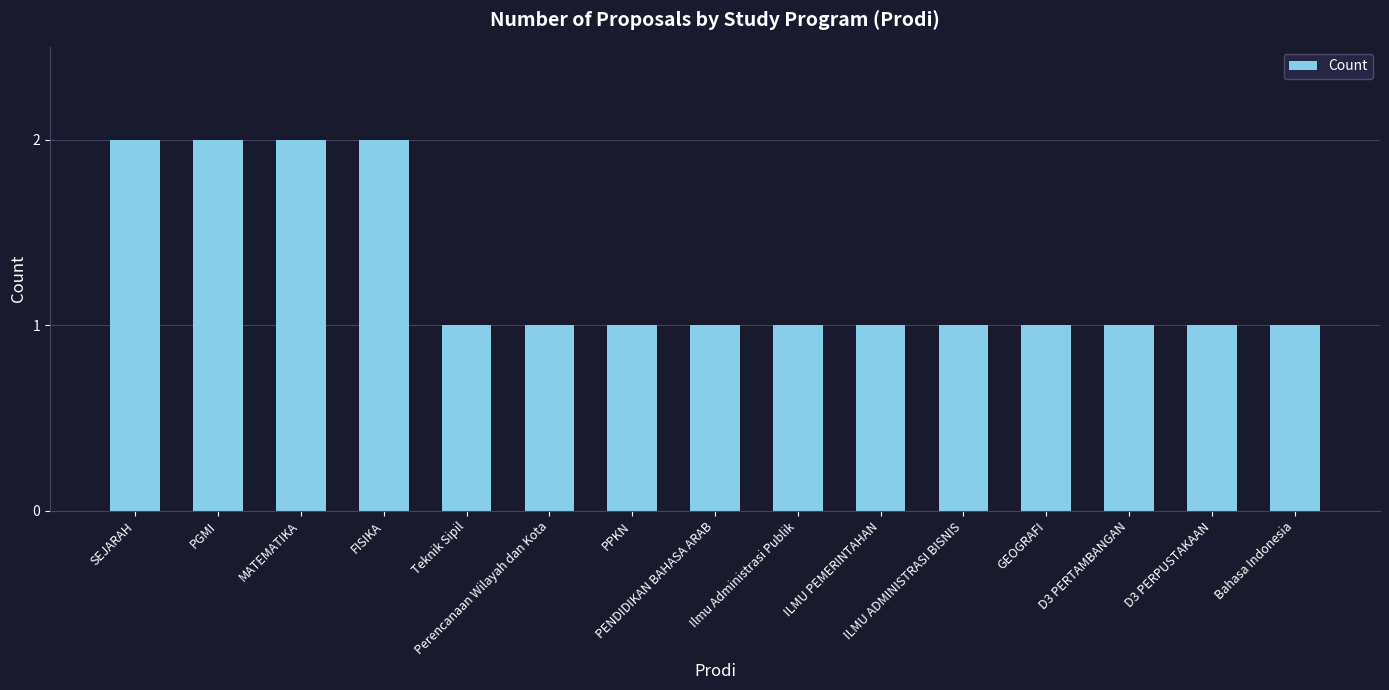

Does the chart contain any negative values?

No